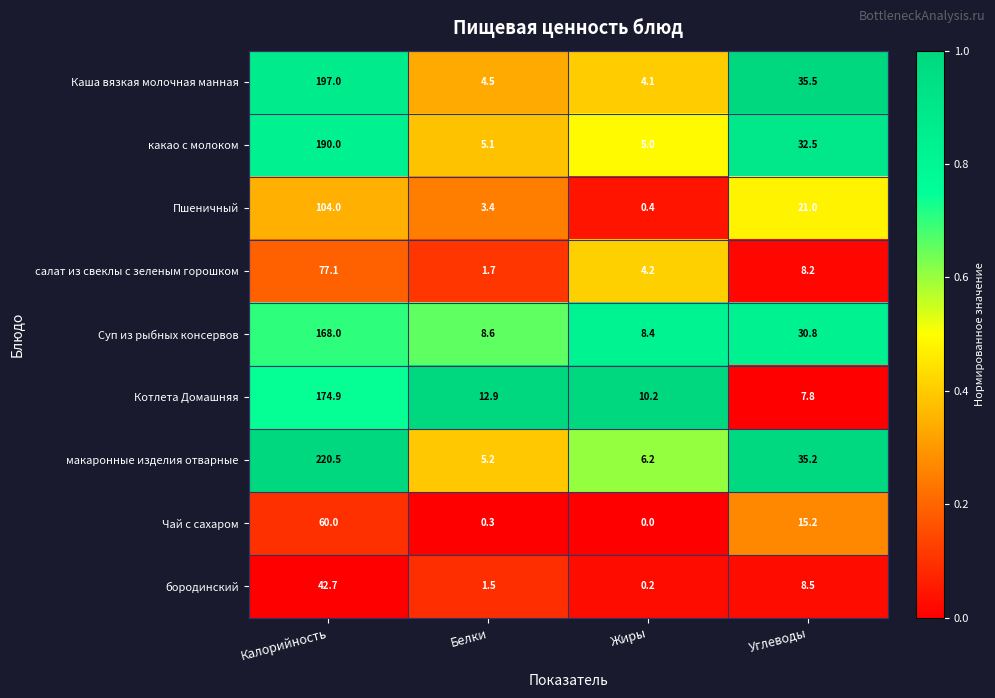

What is the difference between the highest and lowest values at Углеводы?

27.7